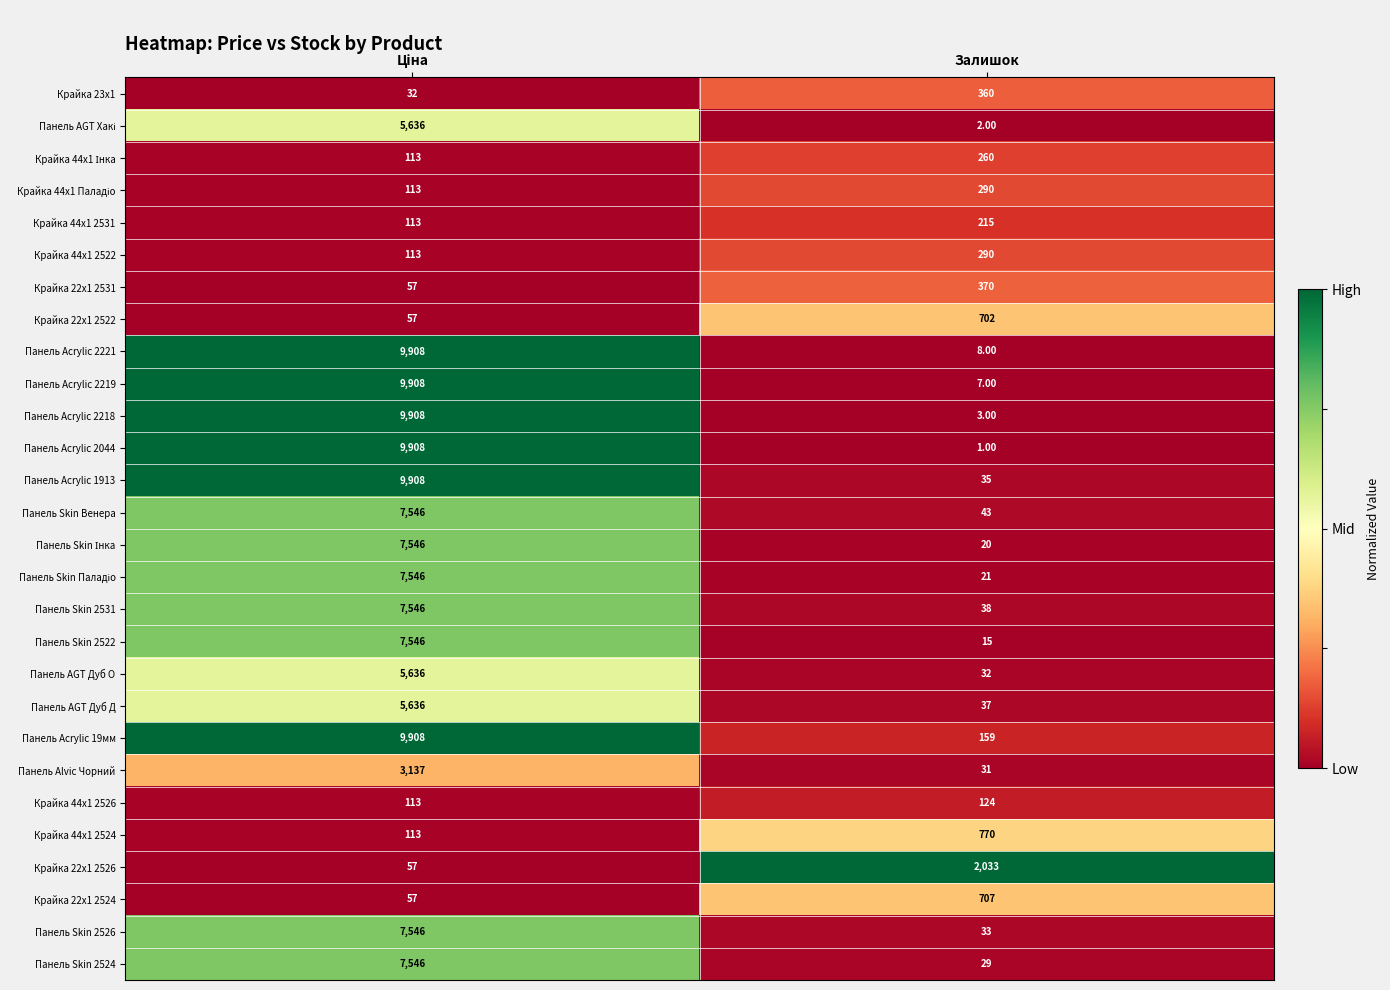

What is the average value of the Крайка 23x1 series?

196